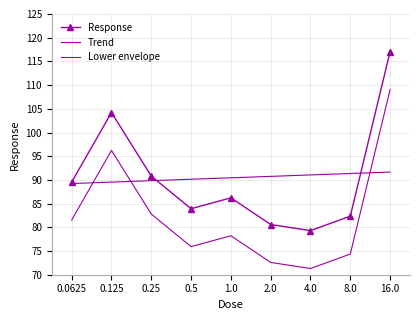

What position from the right is 2.0?

4